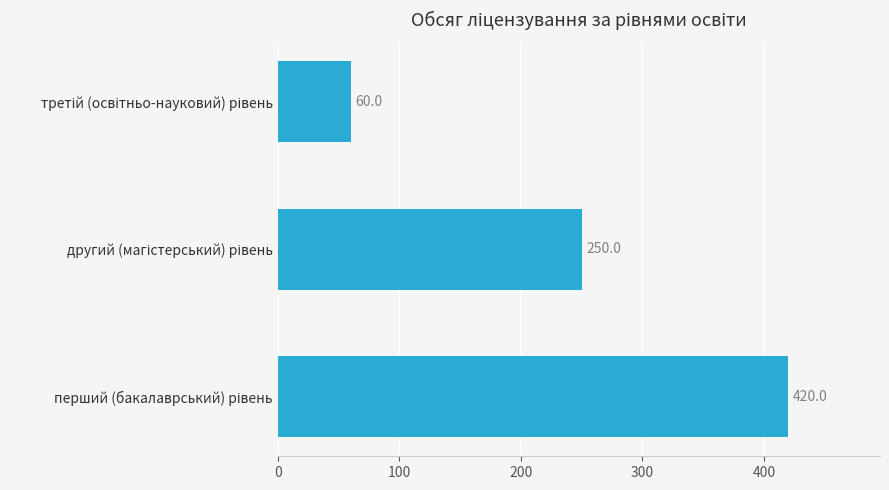

What is the difference between the maximum and second lowest values?

170